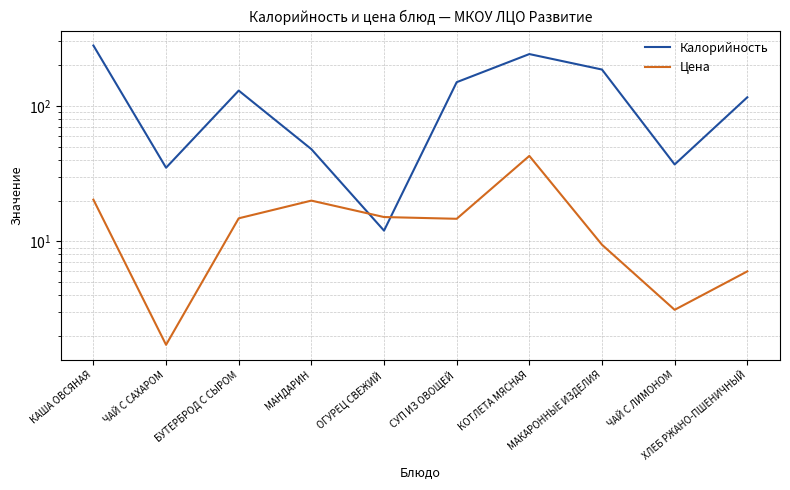

What position from the left is ЧАЙ С ЛИМОНОМ?

9